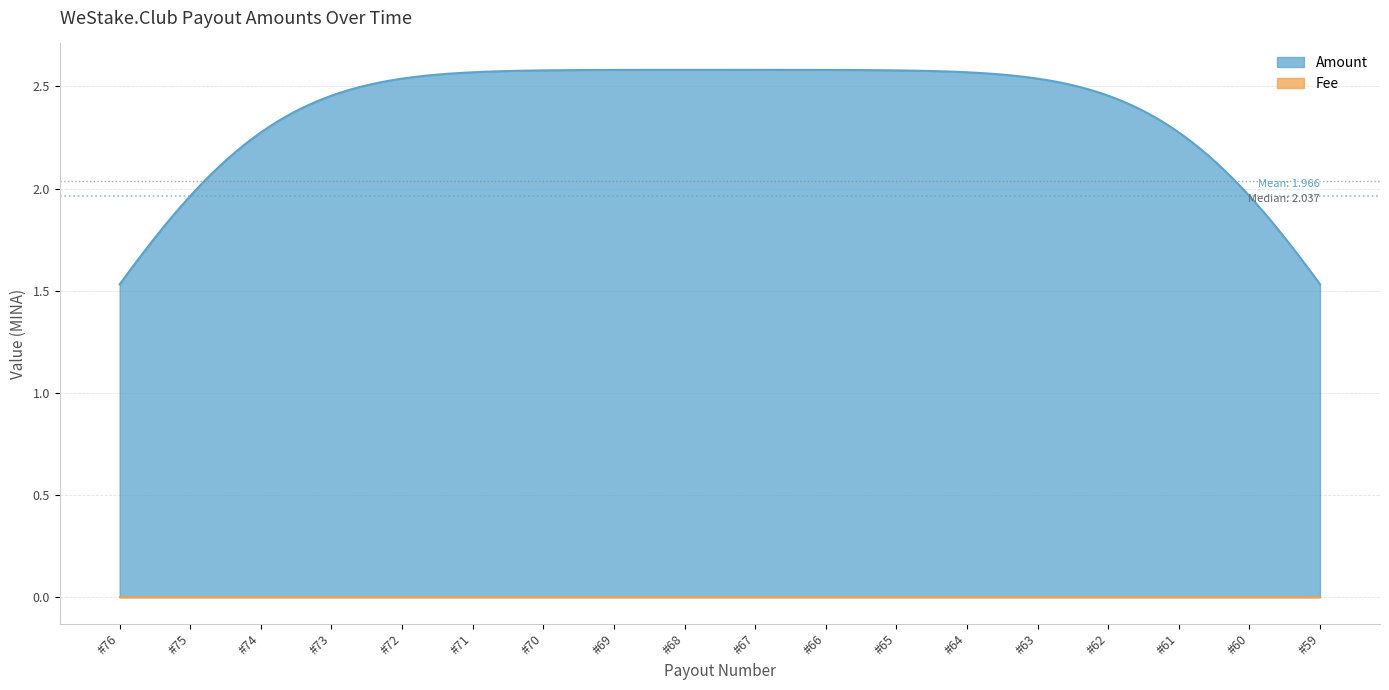

Is the value of Amount at #76 greater than the value of Fee at #75?

Yes